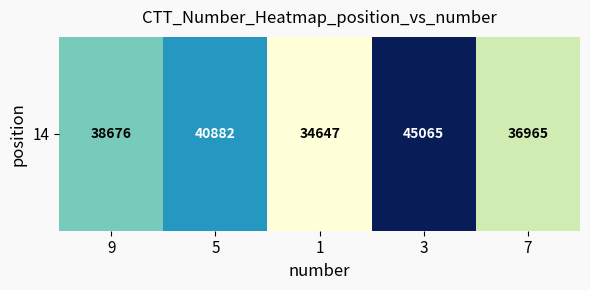

Which label corresponds to the smallest value in the chart?

1